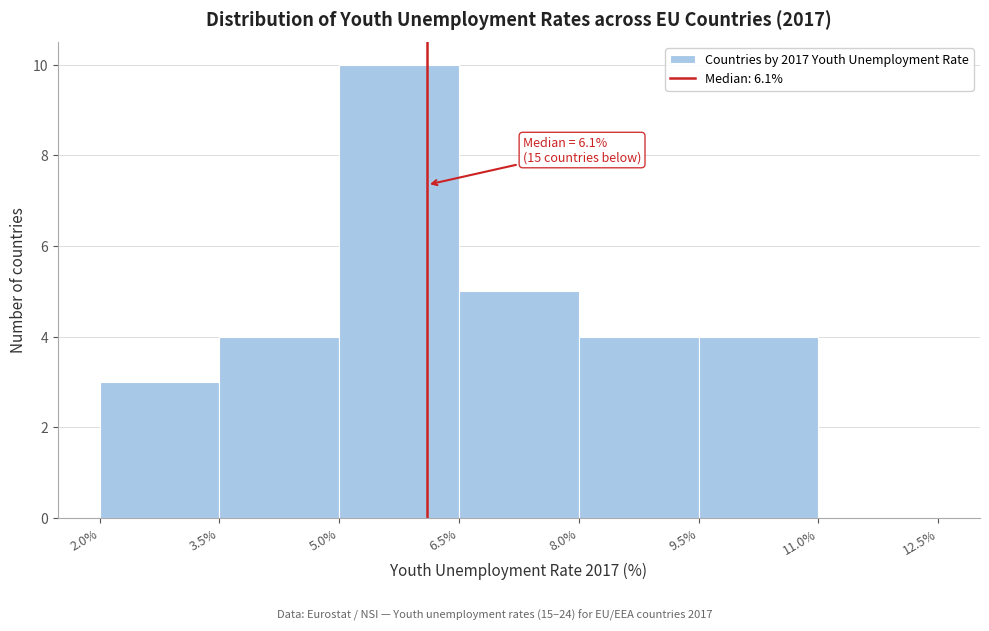

Which range on the x-axis has the tallest bar?

5.0% to 6.5%